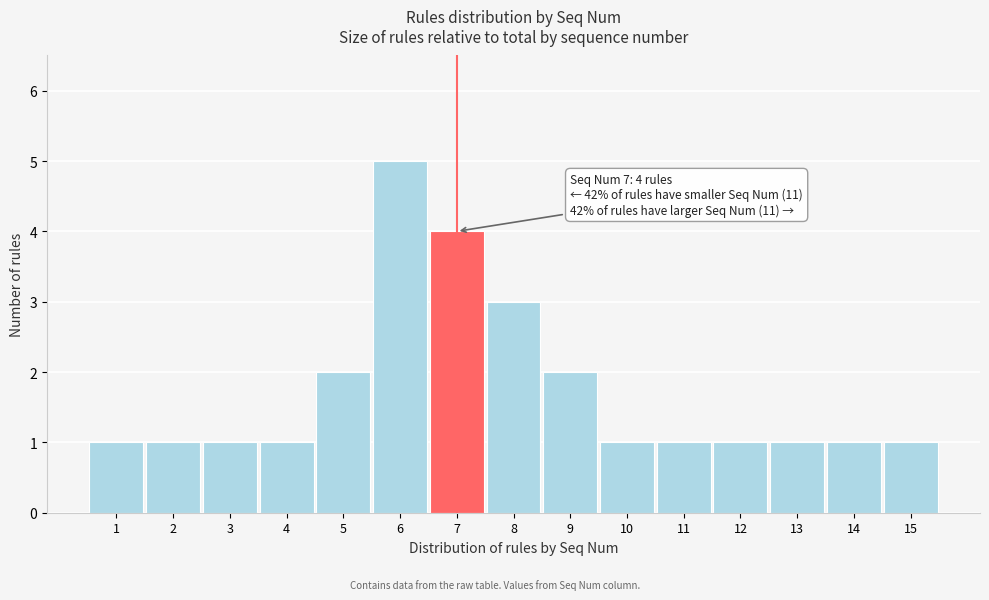

Reading right to left, extract all data points from this chart.

1	1	1	1	1	1	2	3	4	5	2	1	1	1	1